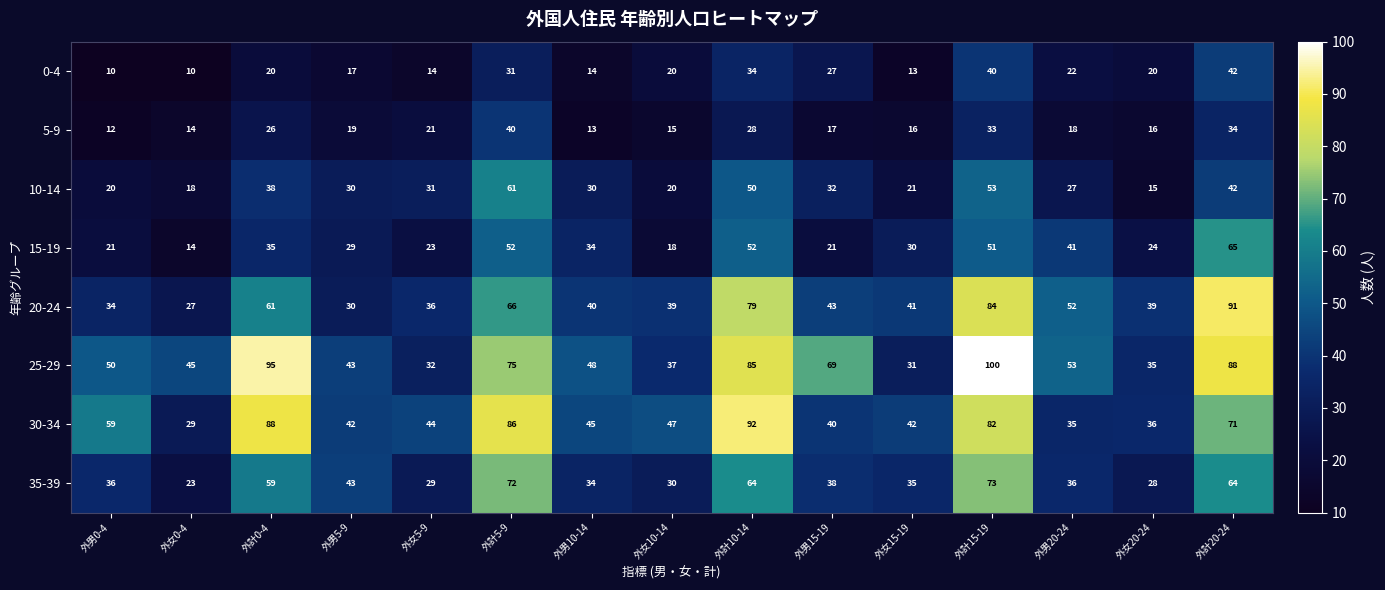

Which series has the widest spread of values?

25-29